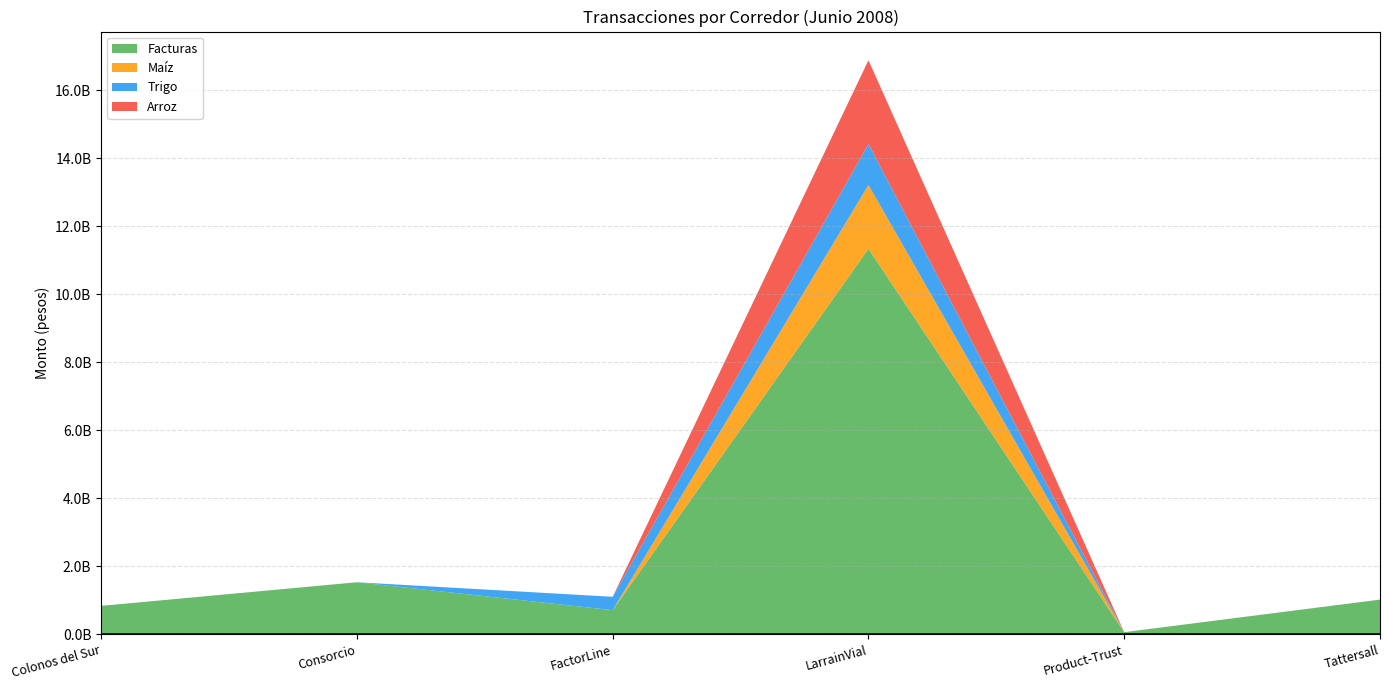

True or false: Maíz and Trigo cross at least once.

True